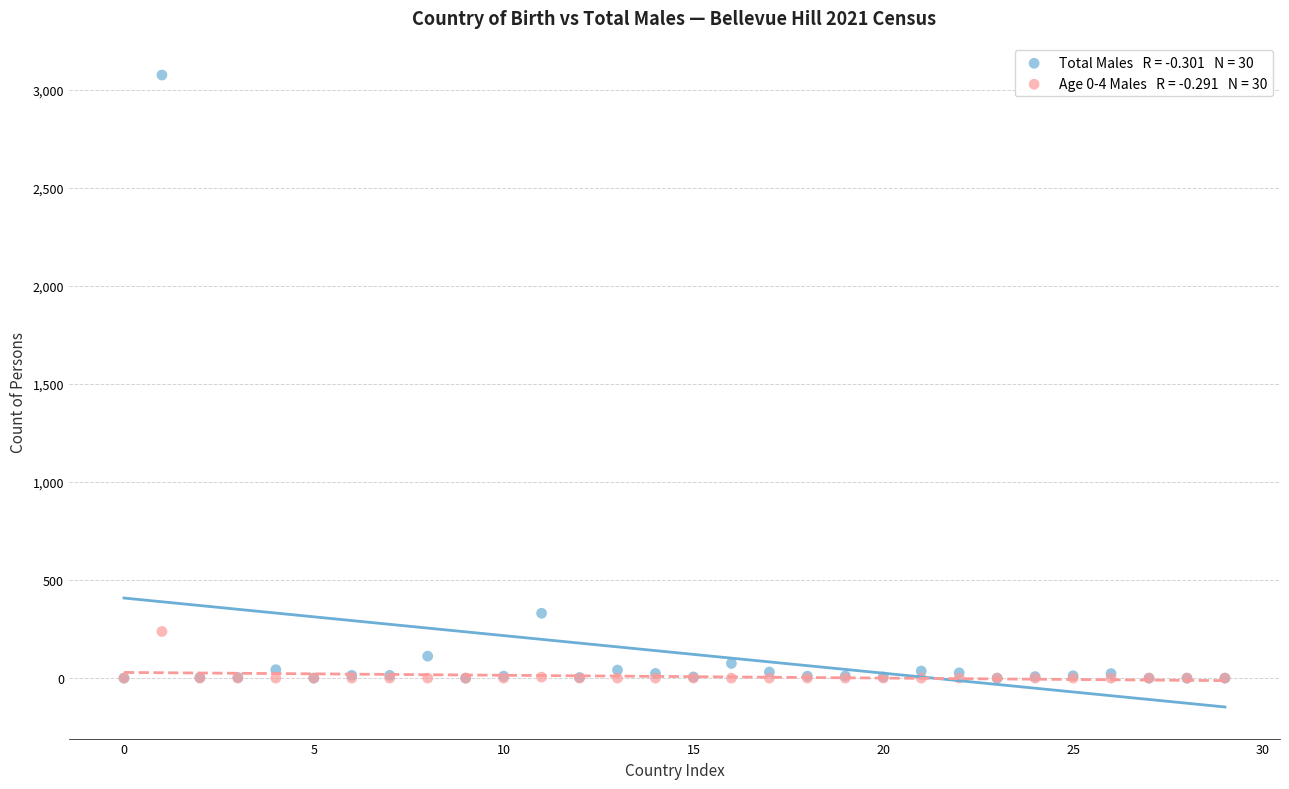

Across all series, what Y value is closest to 1538?

331